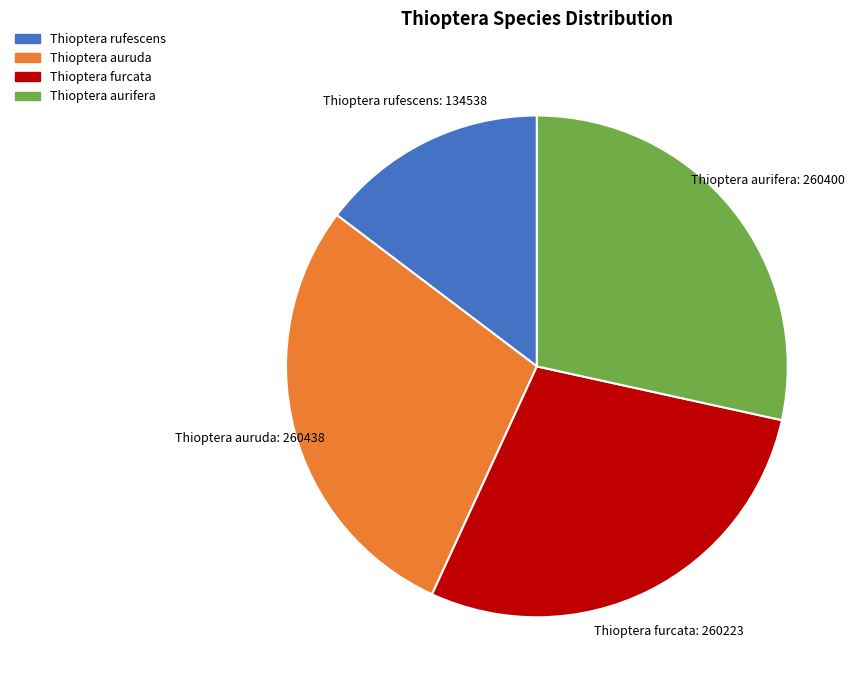

Combined, do Thioptera auruda and Thioptera aurifera account for over 50%?

Yes